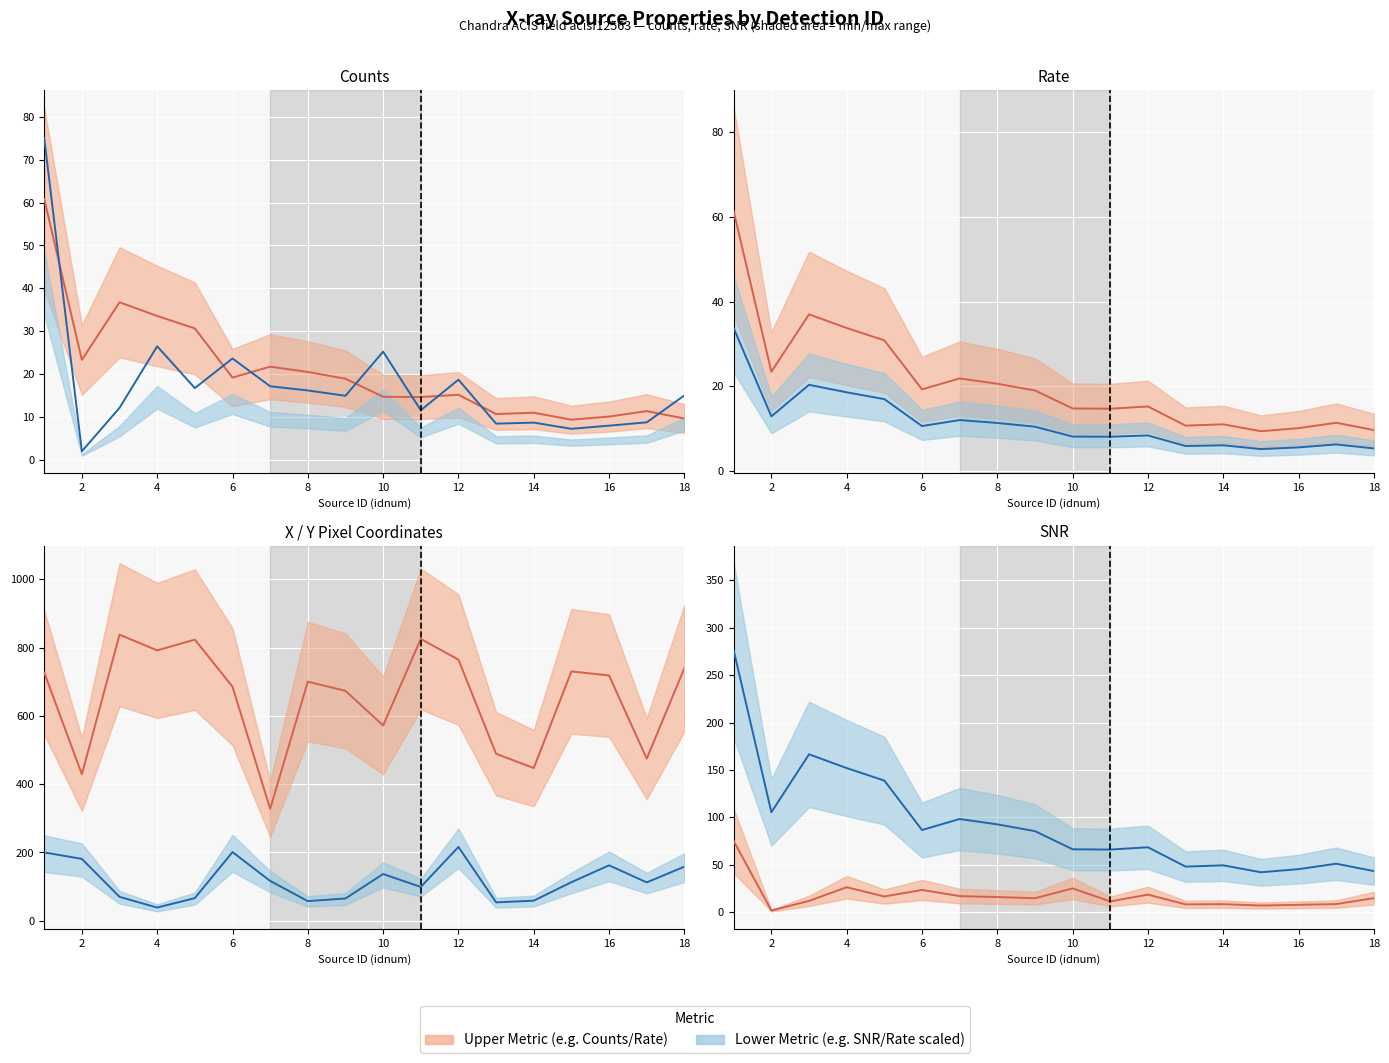

What is the difference between the second highest and second lowest values in the Series 2 (mid) series?

123.0